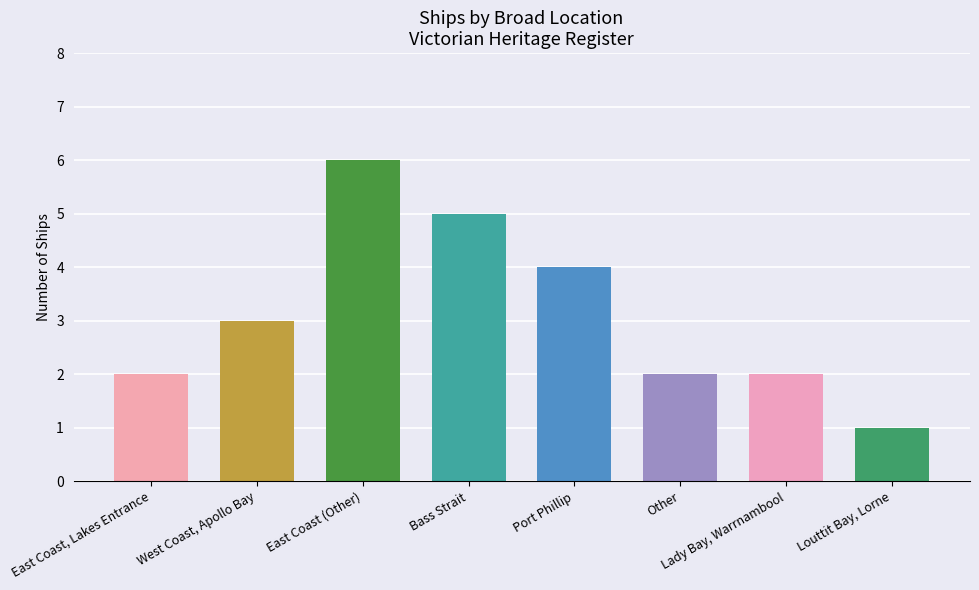

What is the greatest value displayed?

6